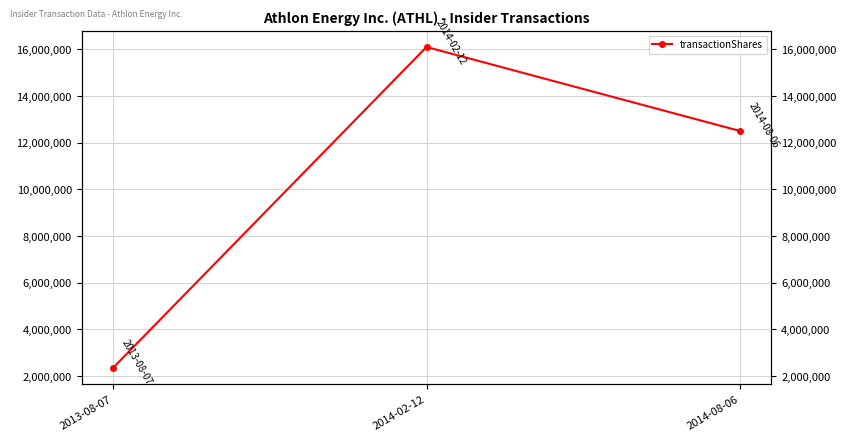

What position from the right is 2014-08-06?

1